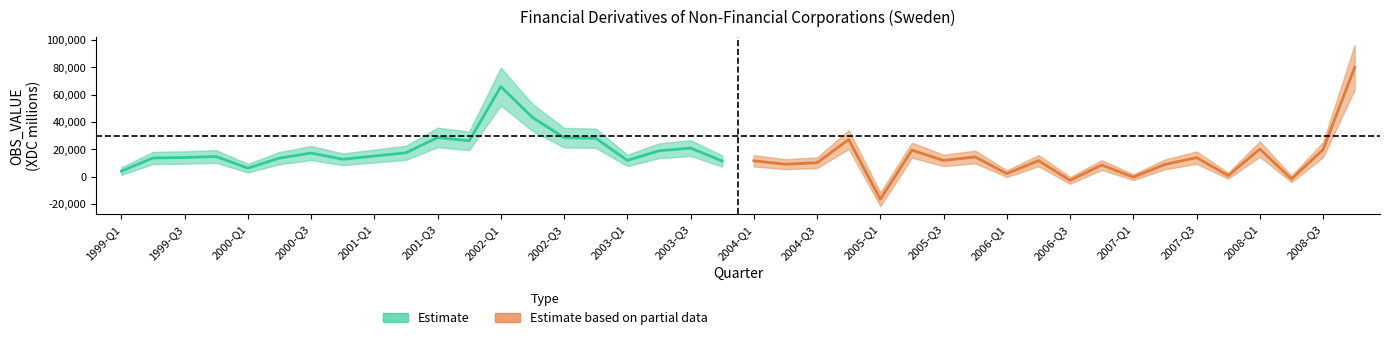

Reading left to right, what are all the values shown in this chart?

Estimate: 3985	13610	13960	14691	6159	13532	17224	12665	15032	17394	28581	26144	65808	43254	28444	28058	11854	18854	20864	11407
Estimate based on partial data: 11546	9061	10157	27081	-16536	19312	11823	14364	2176	11656	-2726	8481	-406	8924	13880	704	20139	-1695	19692	79937